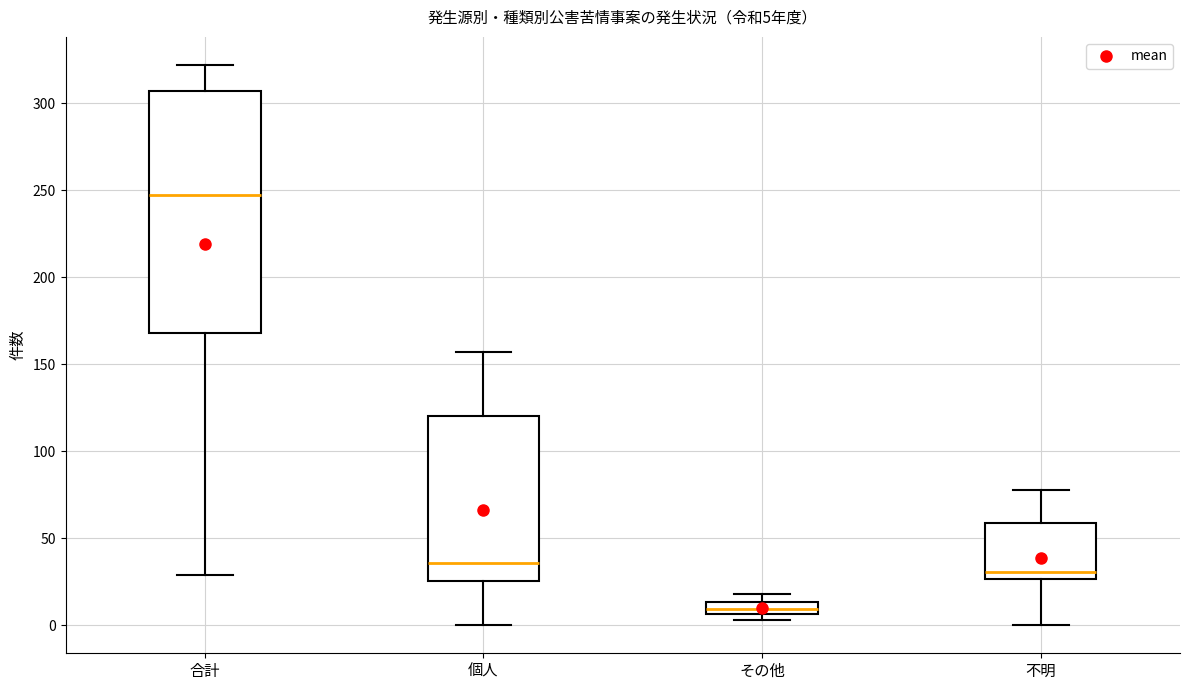

Which box is the tallest, from its lower edge to its upper edge?

合計